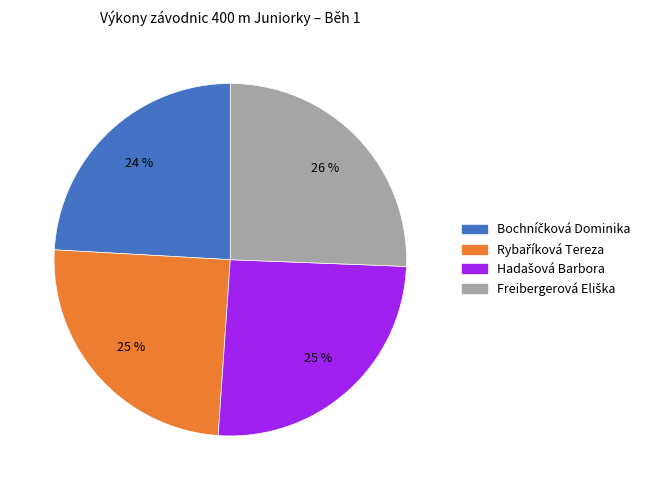

Is there a majority slice in this chart?

No